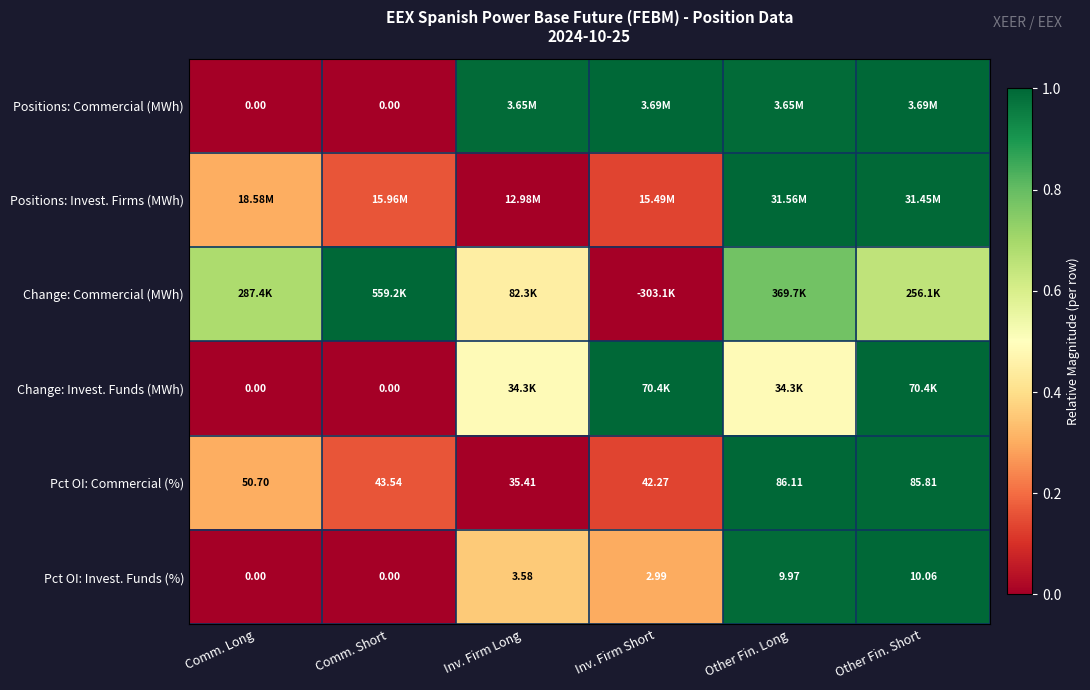

What is the total value across all series at Inv. Firm Long?

2.3